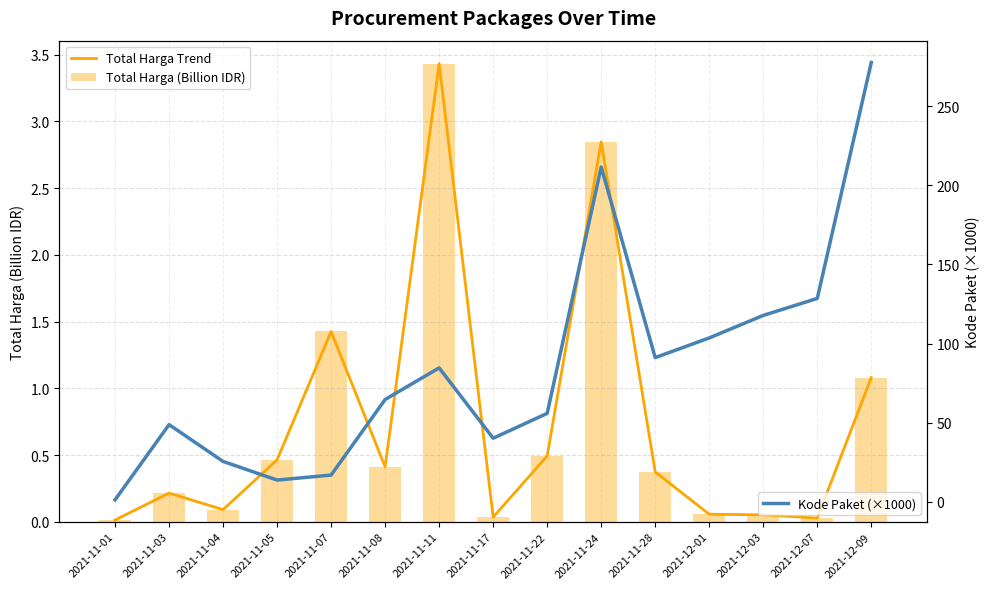

What are all the series names shown in the legend?

Total Harga Trend, Total Harga (Billion IDR), Kode Paket (×1000)